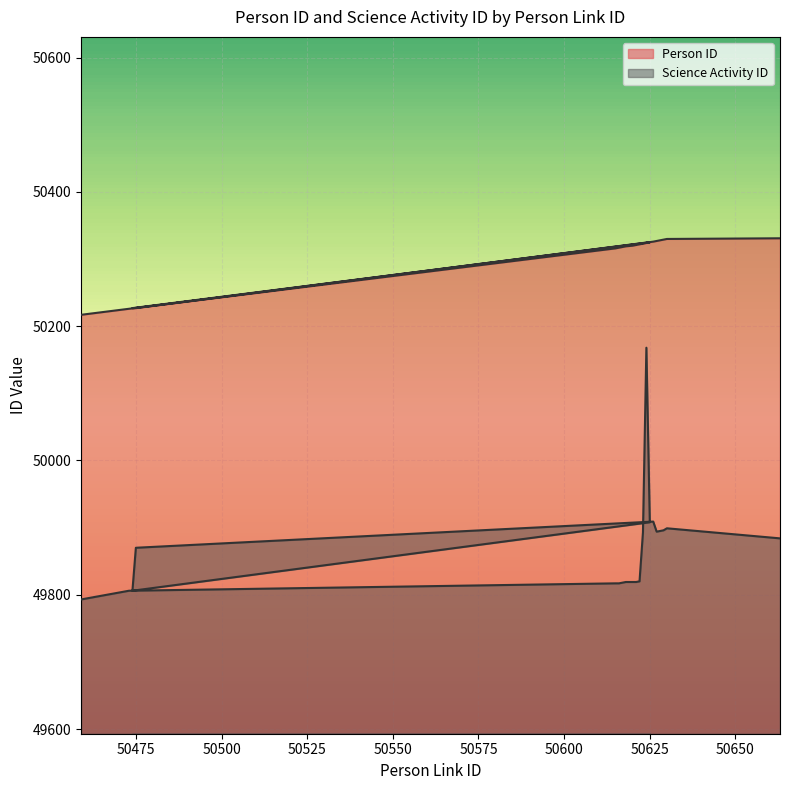

What is the sum of the Science Activity ID values at 50625 and 50617?

99726